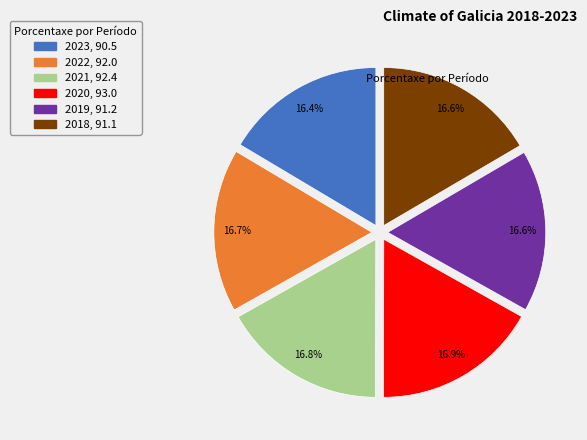

Does 2022 represent more than half of the total?

No